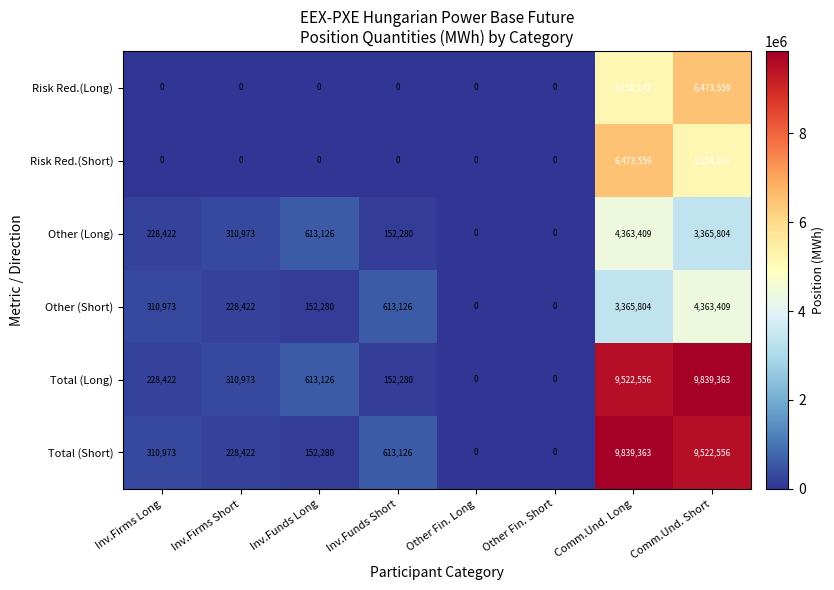

At which label is Other (Long) closest to 2181704?

Comm.Und. Short